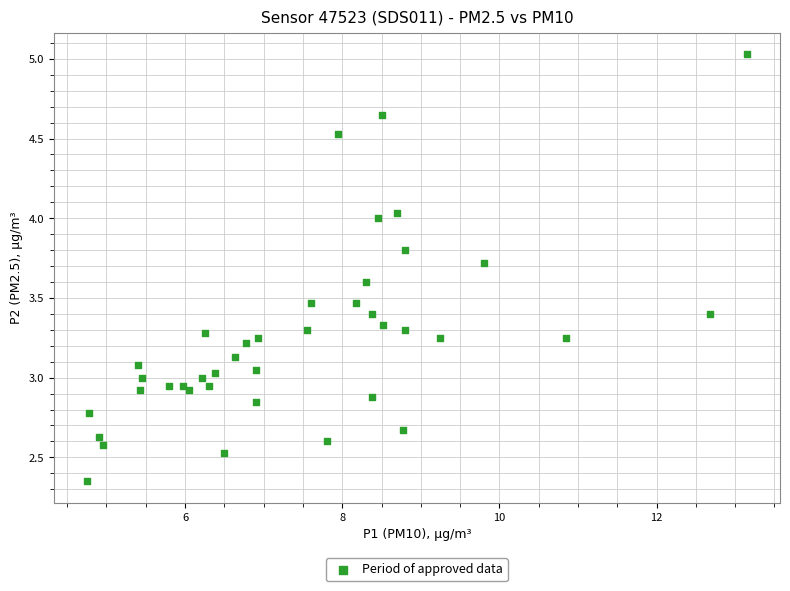

What is the range of X values (max minus min)?

8.4